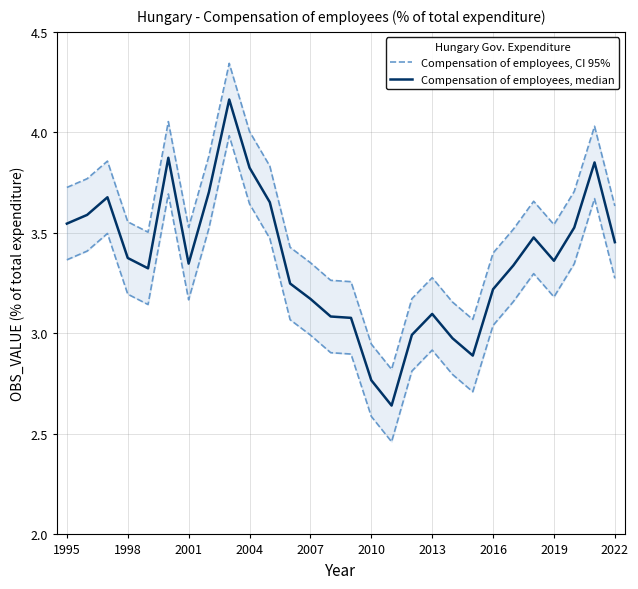

How many interior local valleys does the Compensation of employees, median series have?

5